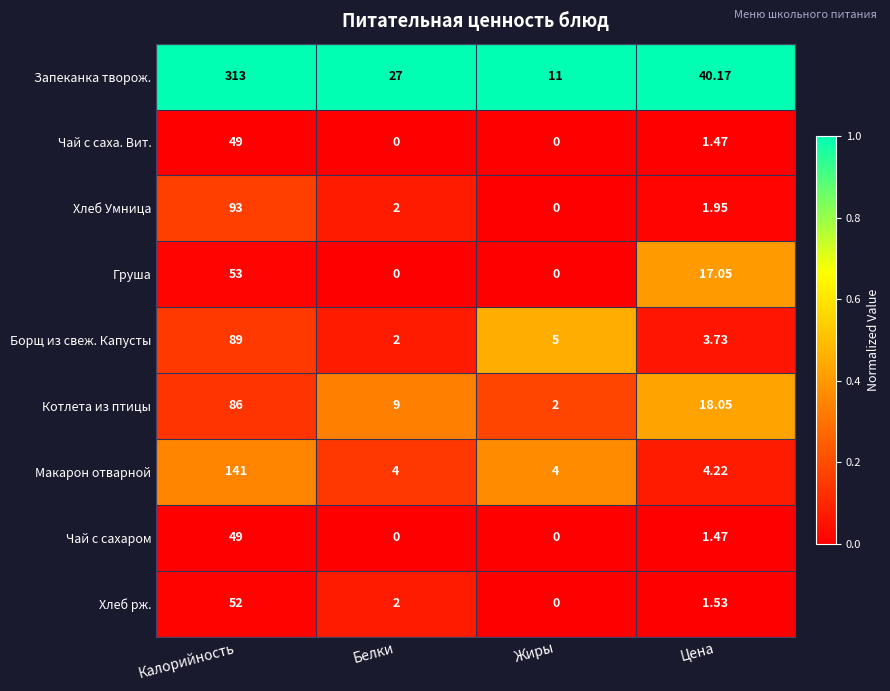

Which series has the largest range (max minus min)?

Запеканка творож.